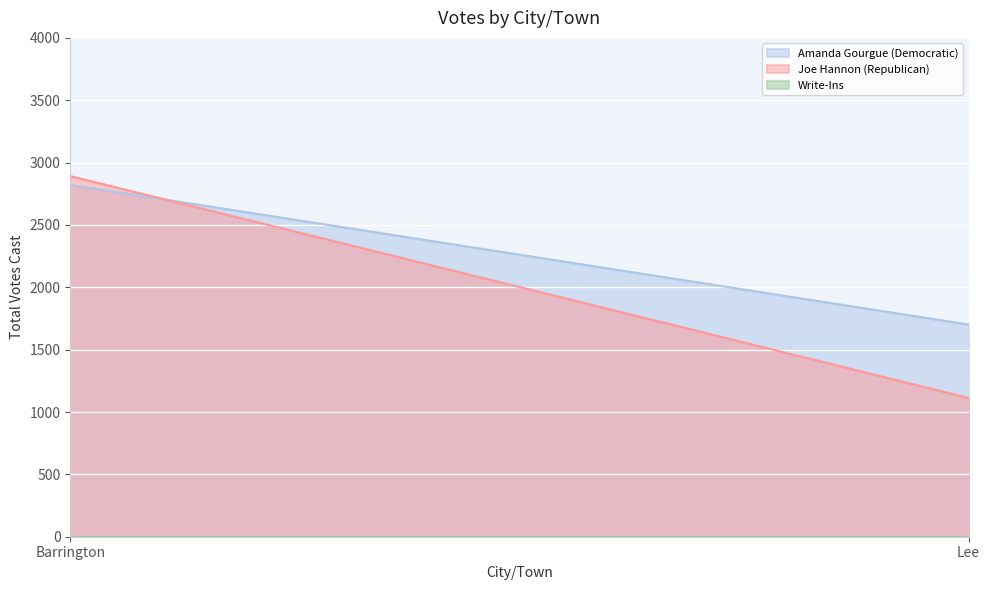

How many values in the Joe Hannon (Republican) series are below 2892?

1